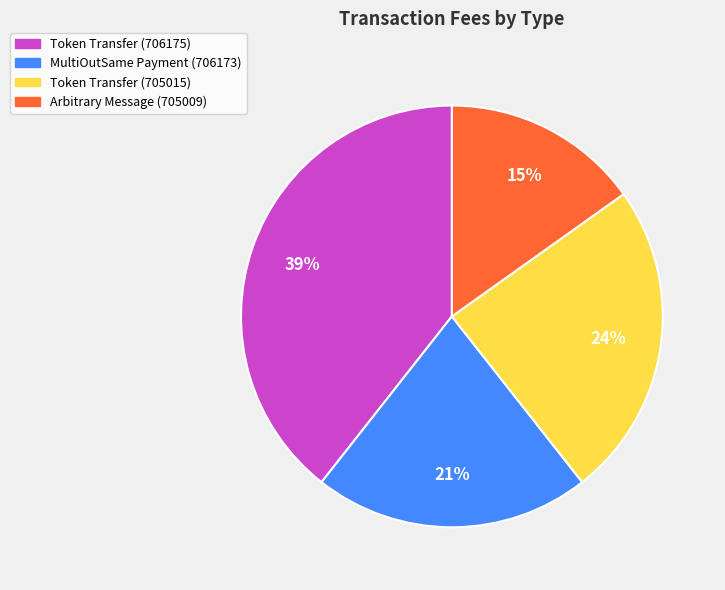

The Token Transfer (706175) slice represents 46% of the pie. True or false?

False